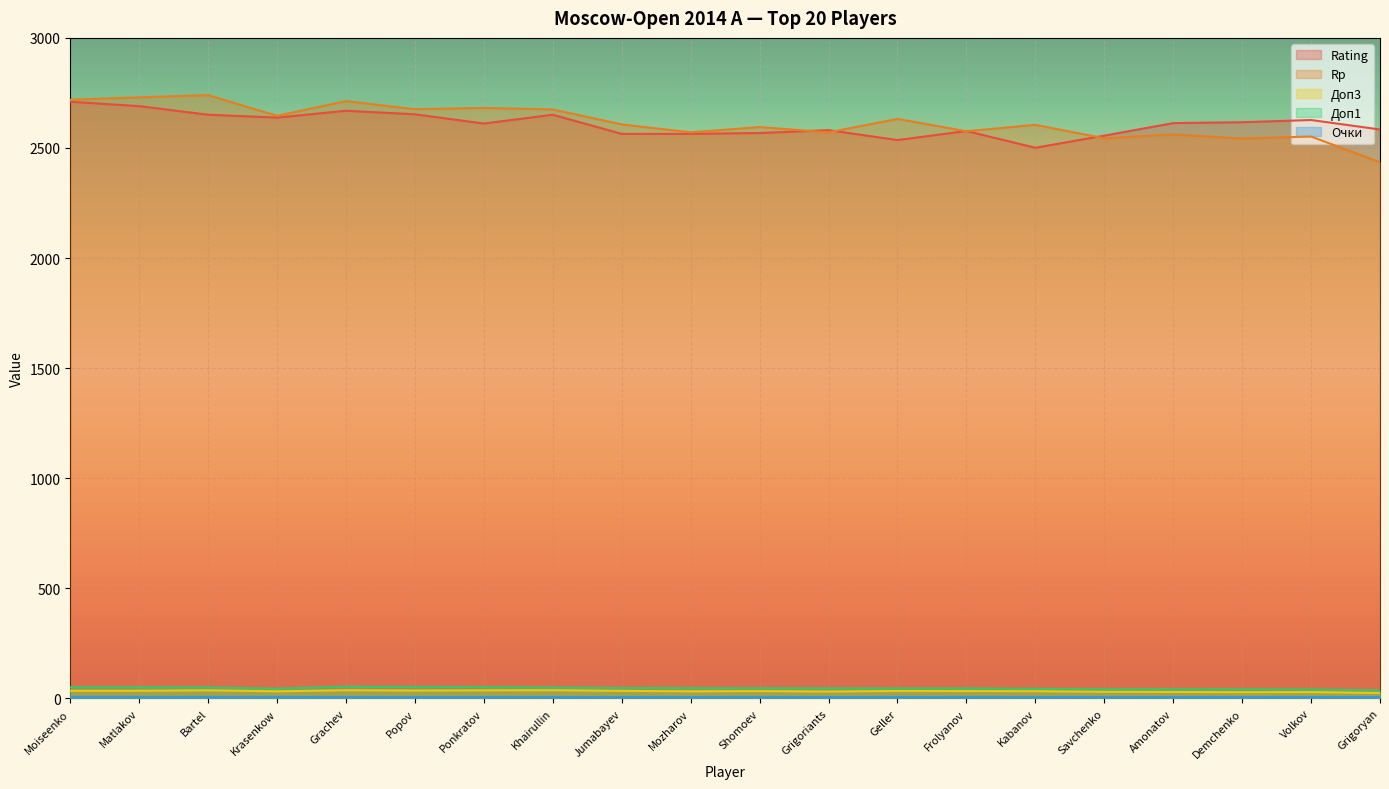

List the labels in order of Очки value, largest first.

Moiseenko, Matlakov, Bartel, Krasenkow, Grachev, Popov, Ponkratov, Khairullin, Jumabayev, Mozharov, Shomoev, Grigoriants, Geller, Frolyanov, Kabanov, Savchenko, Amonatov, Demchenko, Volkov, Grigoryan